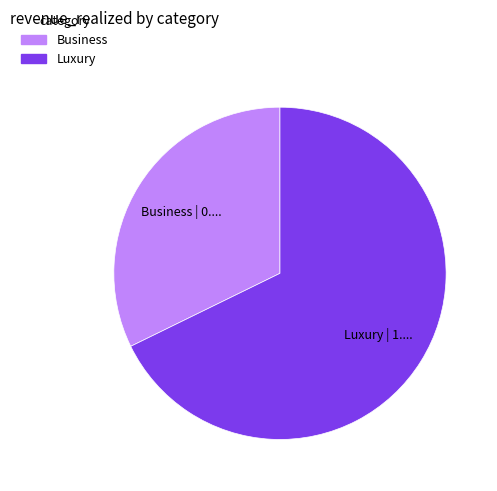

Rank the categories by value from highest to lowest.

Luxury, Business